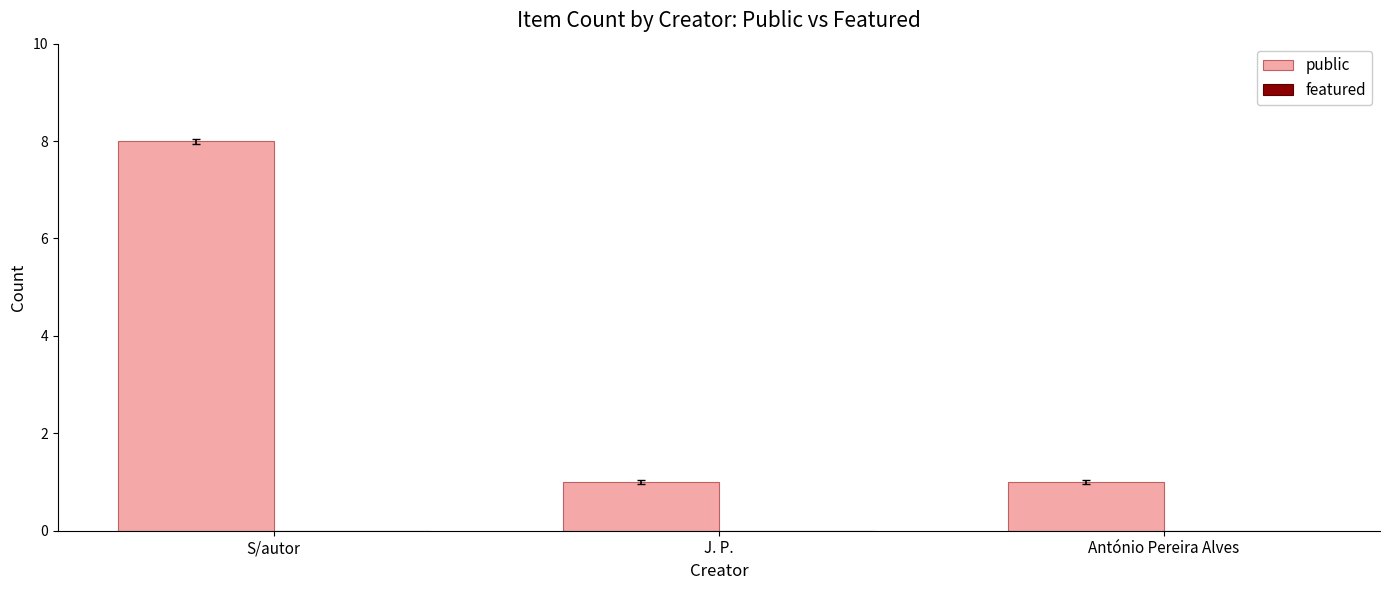

At which category does the chart reach its peak across all series?

S/autor